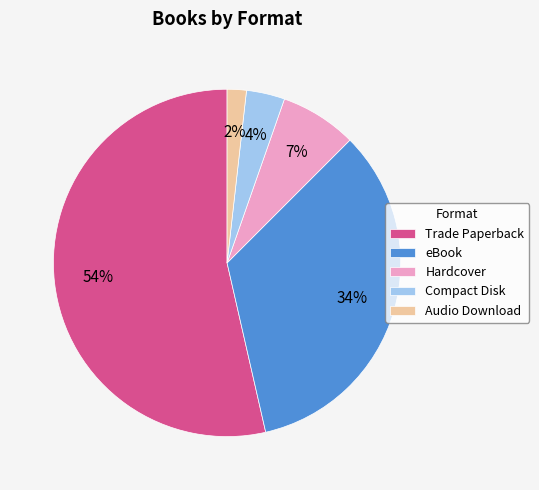

Which category accounts for the majority?

Trade Paperback